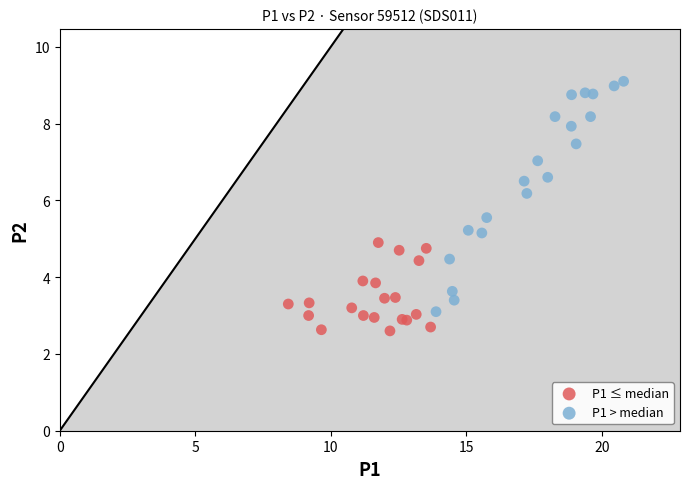

Which series has the widest spread of Y values?

P1 > median